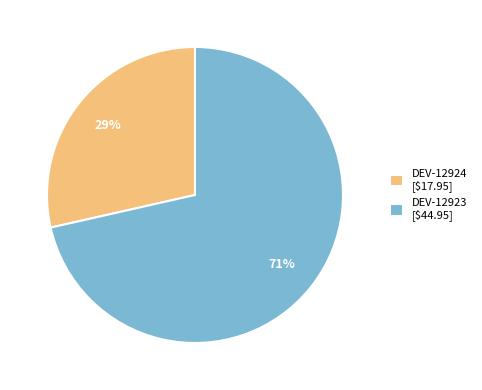

To the nearest percent, what percentage of the pie is DEV-12923?

71%